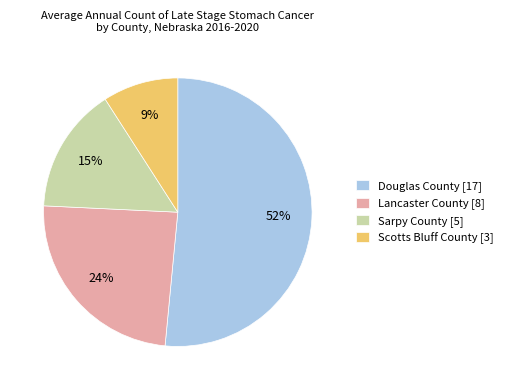

Combined, do Sarpy County [5] and Douglas County [17] account for over 50%?

Yes